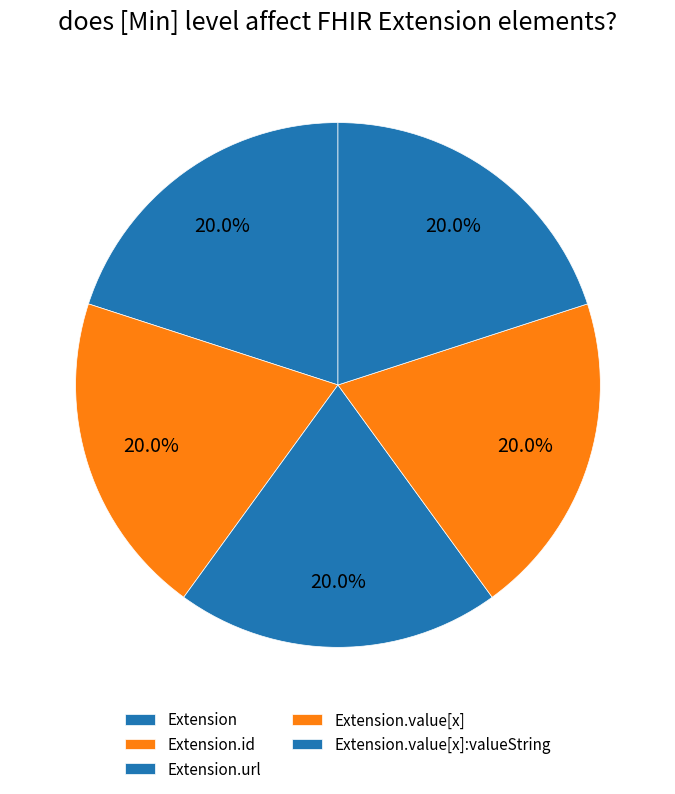

Approximately how many times larger is the value at Extension.url compared to Extension?

1.0